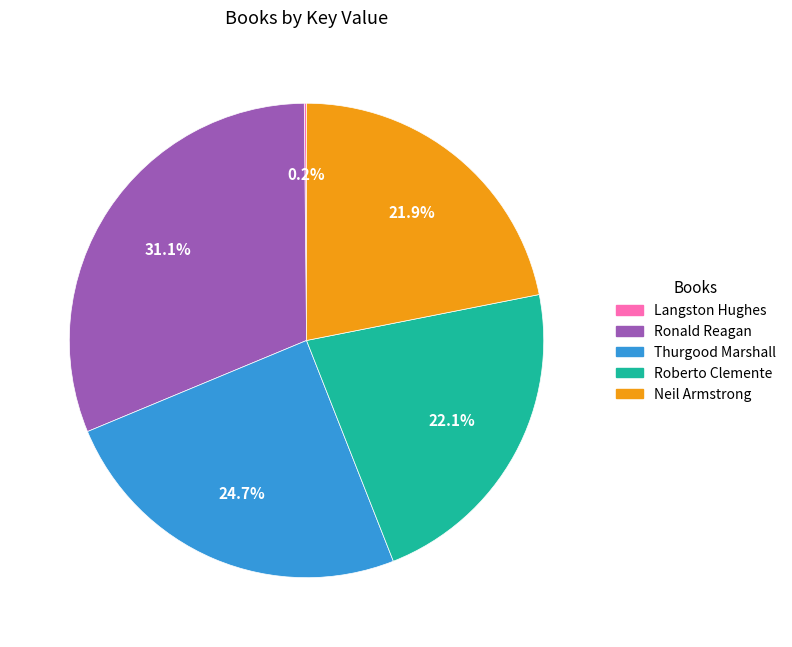

What is the total percentage of Neil Armstrong and Roberto Clemente?

44.0%